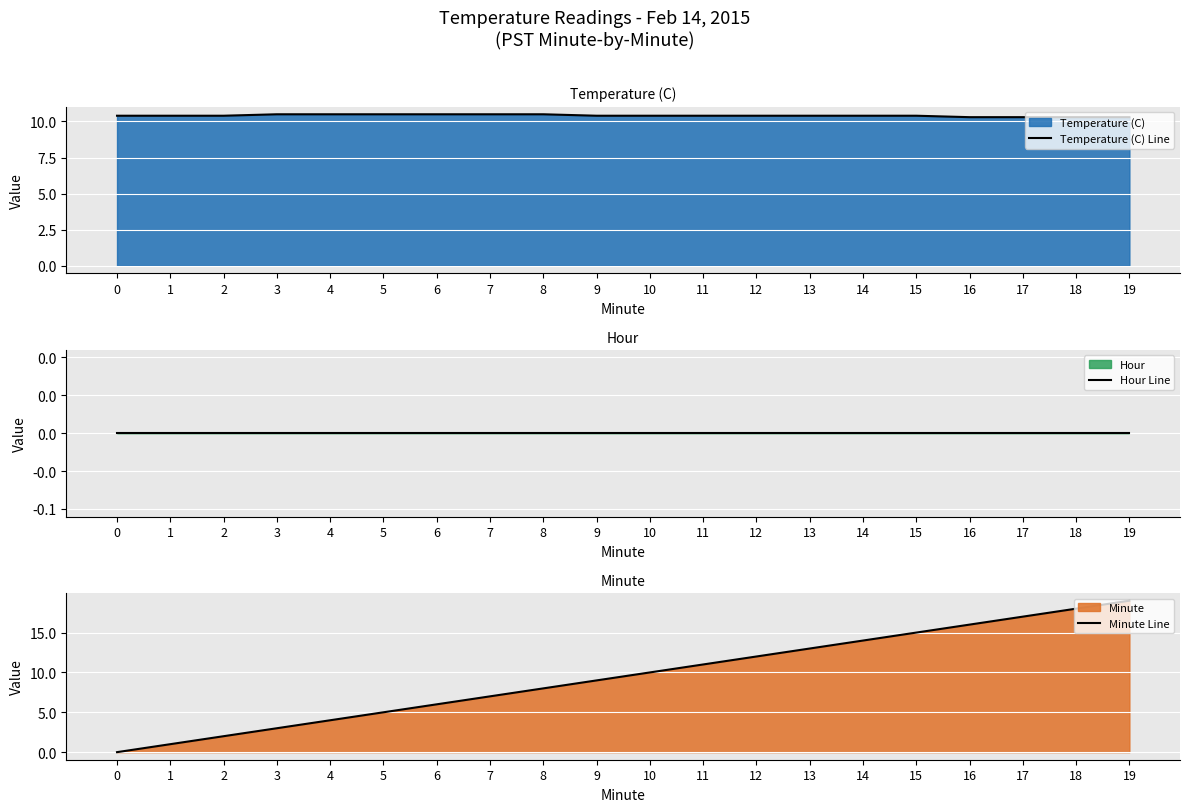

At how many categories does at least one series exceed 4?

20